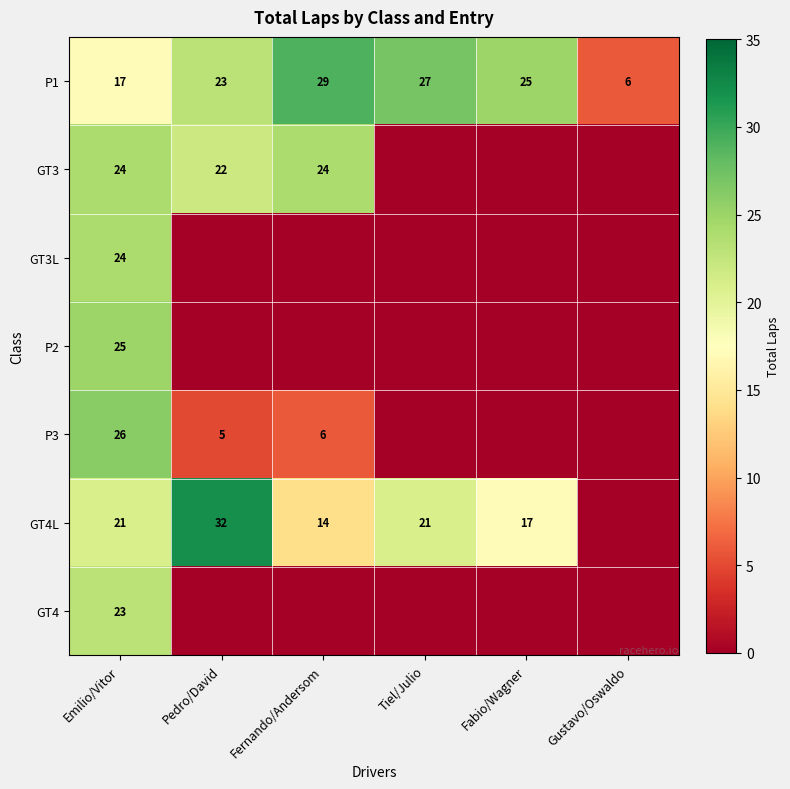

The P1 series shows 35 at Fabio/Wagner. True or false?

False